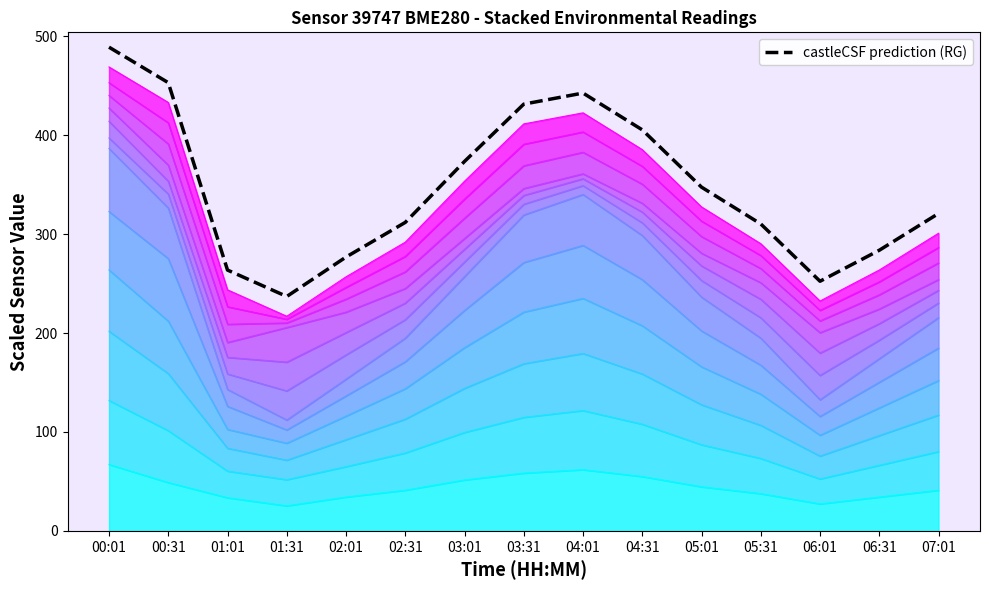

True or false: the data has more than 1 interior local peaks.

False